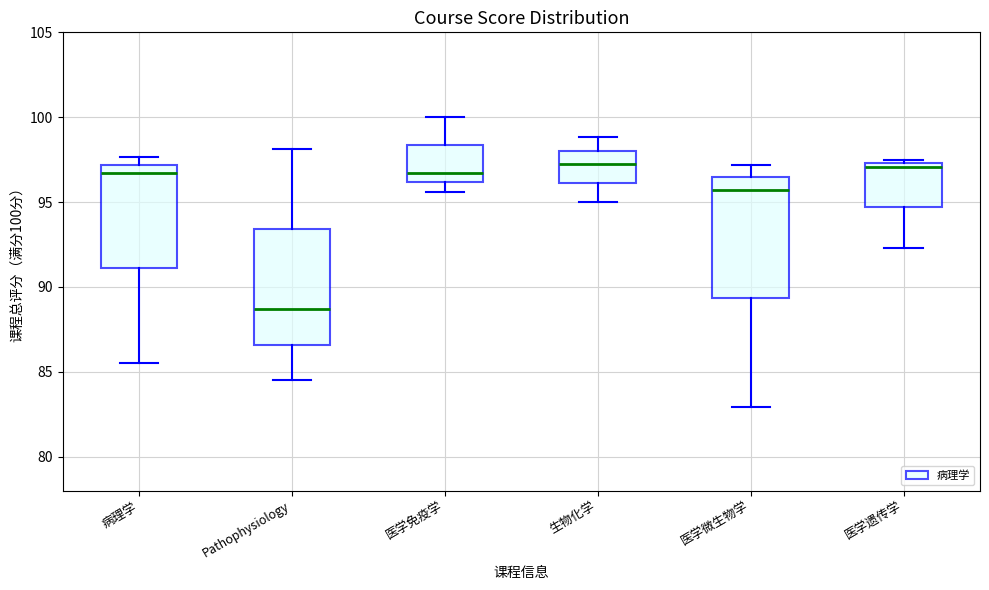

Reading left to right, transcribe this box plot: for each box, give where its median line is, the range the box spans, and where its two whiskers end, as read against the y-axis. The values are not printed on the chart, so give them approximately, as read against the axis.

病理学: median 96.5, box 91.0 to 97.0, whiskers 85.5 to 97.5
Pathophysiology: median 88.5, box 86.5 to 93.5, whiskers 84.5 to 98.0
医学免疫学: median 96.5, box 96.0 to 98.5, whiskers 95.5 to 100.0
生物化学: median 97.0, box 96.0 to 98.0, whiskers 95.0 to 99.0
医学微生物学: median 95.5, box 89.5 to 96.5, whiskers 83.0 to 97.0
医学遗传学: median 97.0, box 94.5 to 97.5, whiskers 92.5 to 97.5 (just above the box's upper edge)